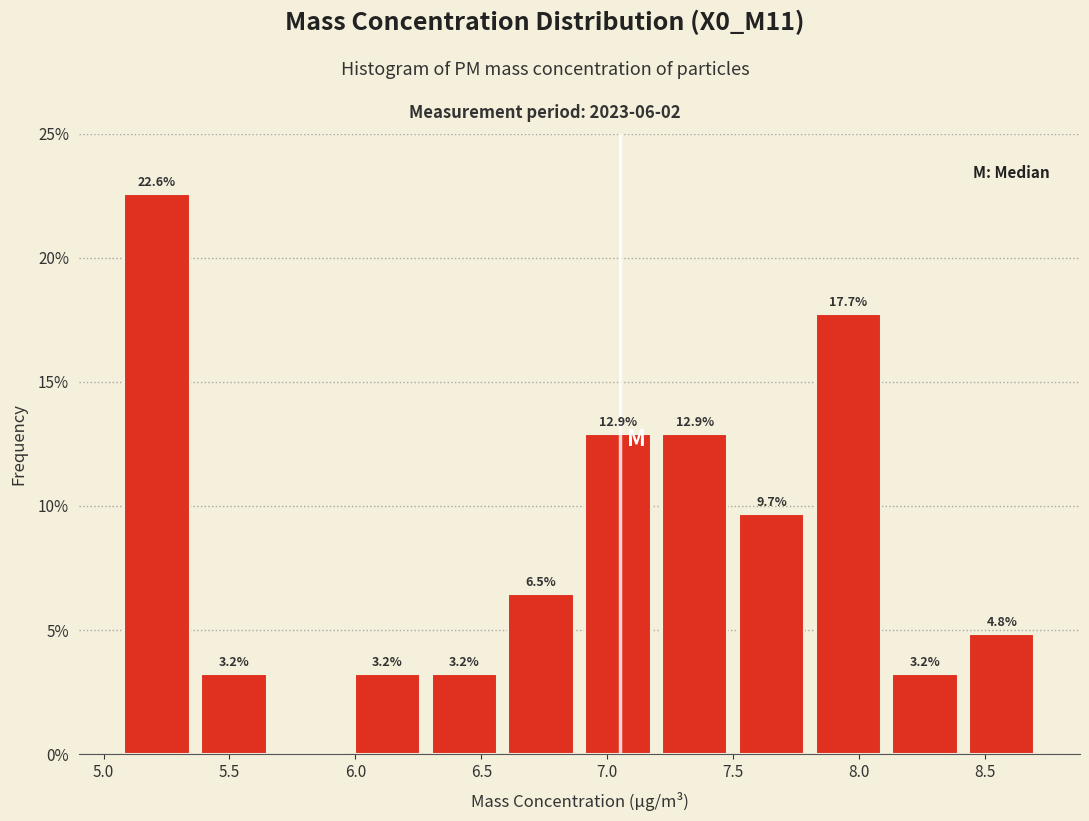

Over which range of the x-axis is the bar tallest?

5.060 to 5.365